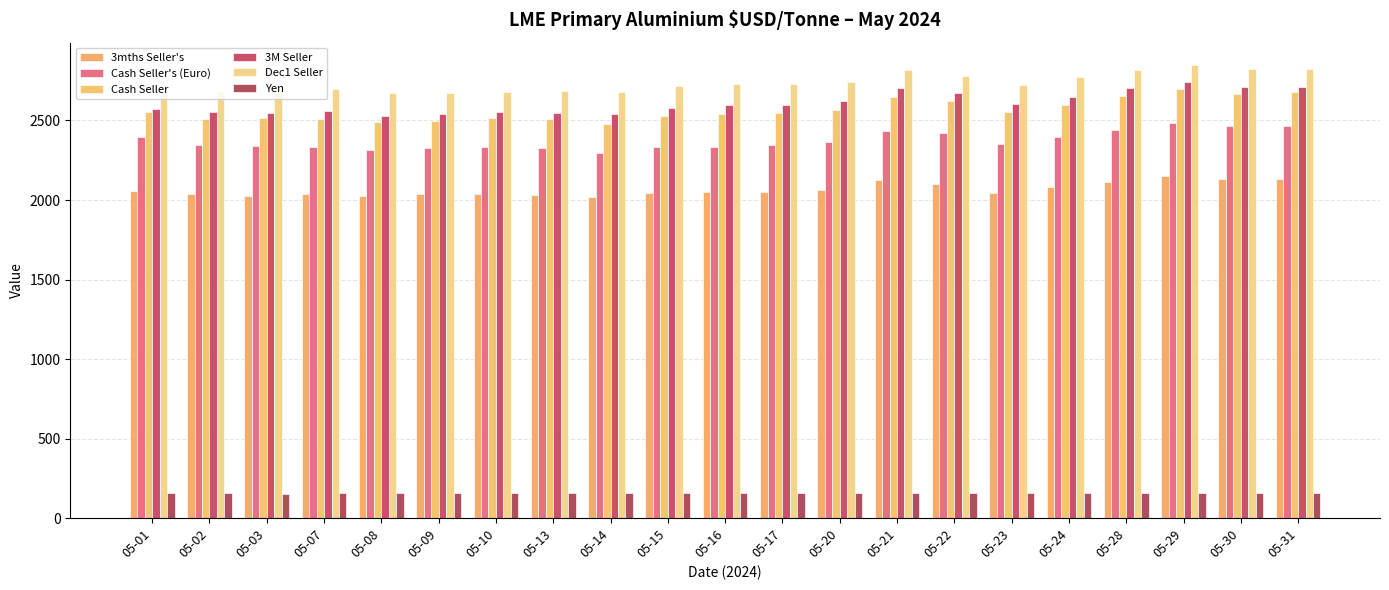

Are the bars horizontal?

No